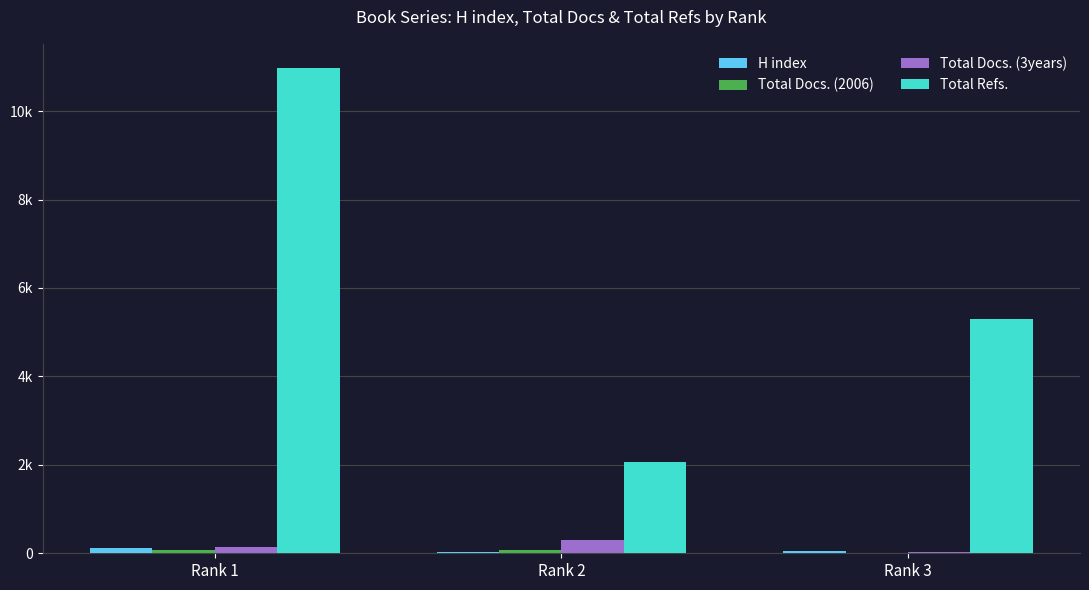

At which category does the chart reach its minimum across all series?

Rank 3